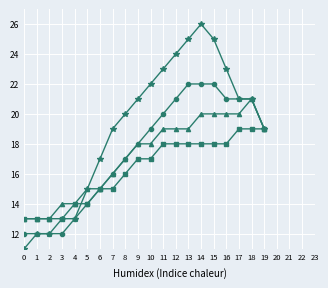

How many lines are shown in the chart?

4